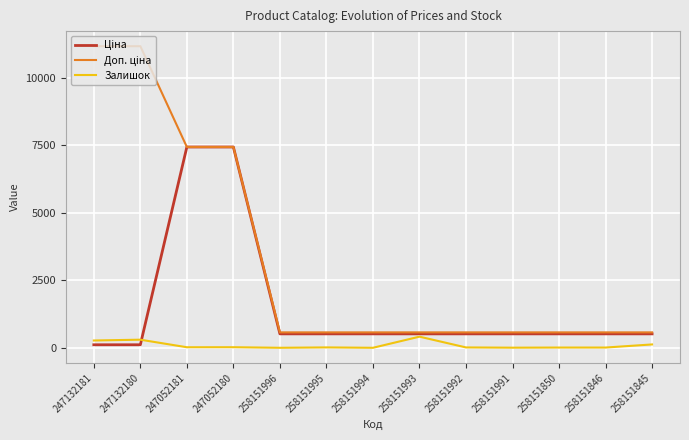

What is the greatest value displayed?

11169.0